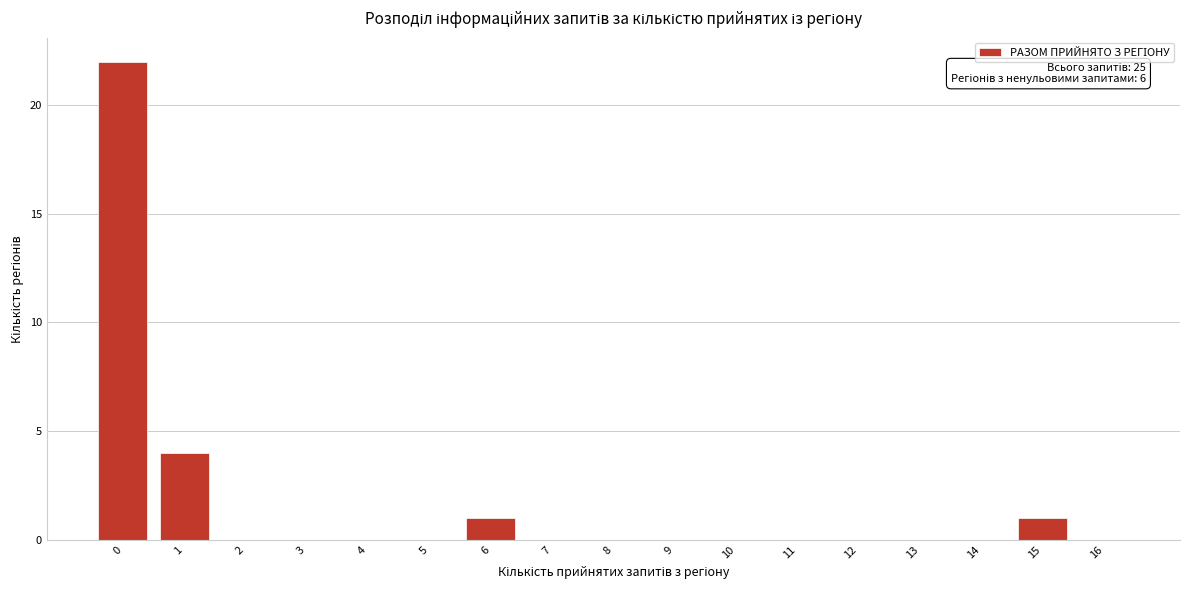

Reading left to right, extract all data points from this chart.

0=22	1=4	2=0	3=0	4=0	5=0	6=1	7=0	8=0	9=0	10=0	11=0	12=0	13=0	14=0	15=1	16=0